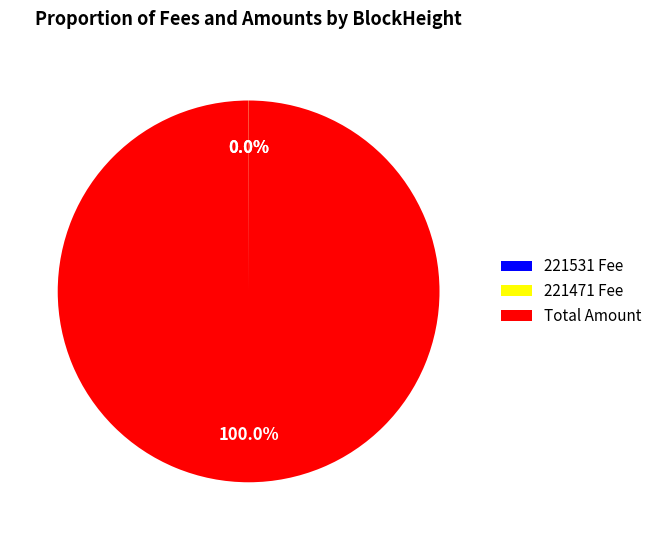

Which slice represents more than half of the pie?

Total Amount